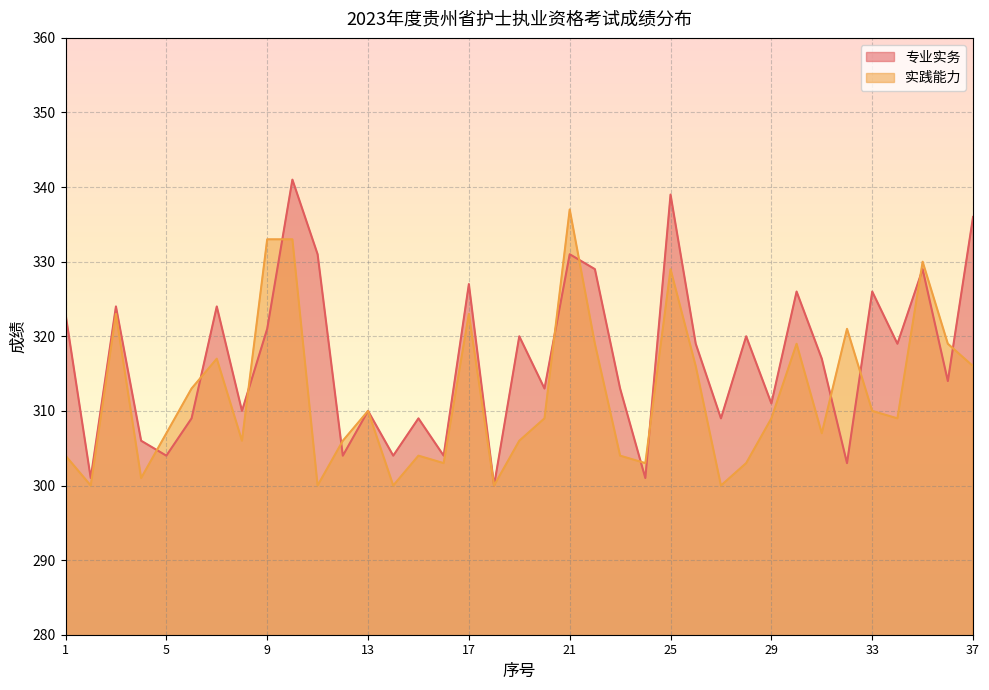

At which category does 专业实务 reach its first local valley?

2